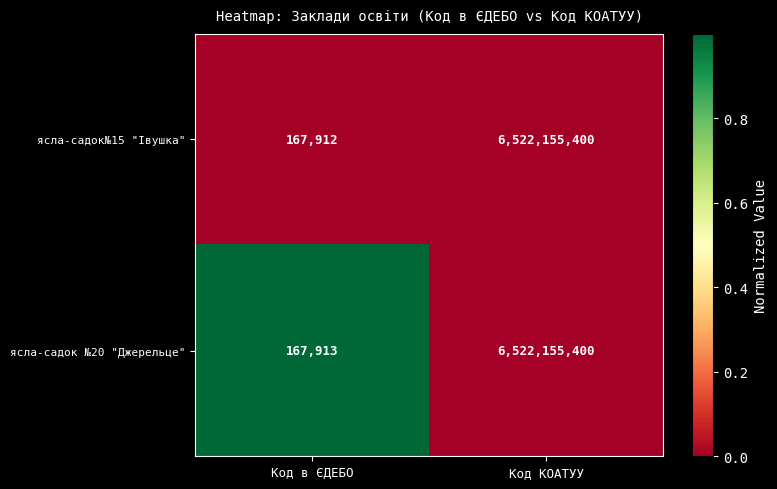

What is the difference between the ясла-садок №20 "Джерельце" values at Код КОАТУУ and Код в ЄДЕБО?

6521987487